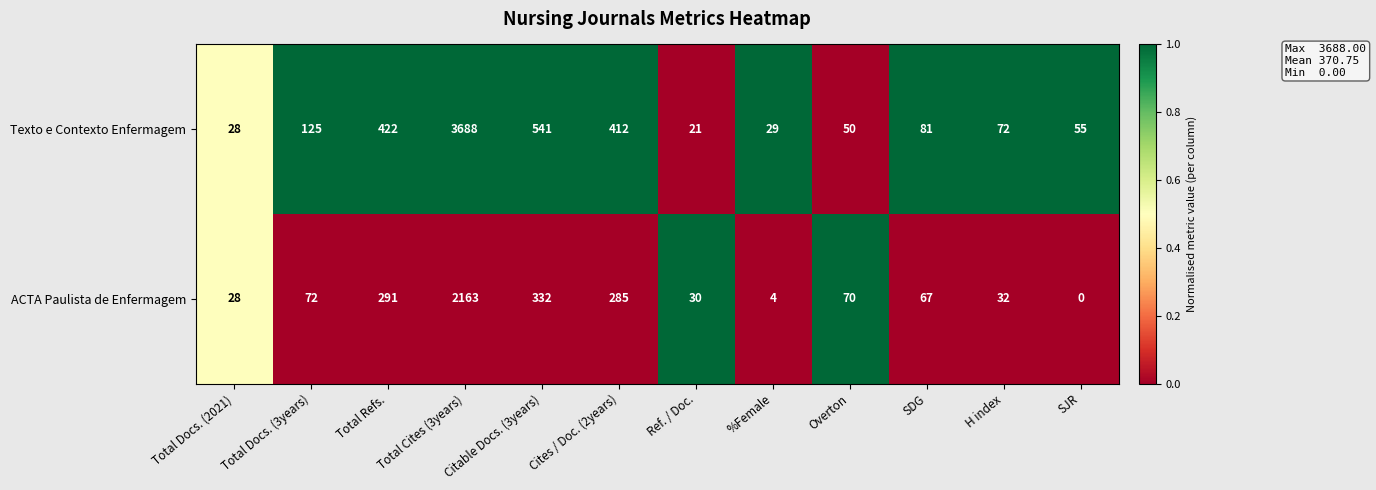

List the series in order of their overall mean, highest first.

Texto e Contexto Enfermagem, ACTA Paulista de Enfermagem